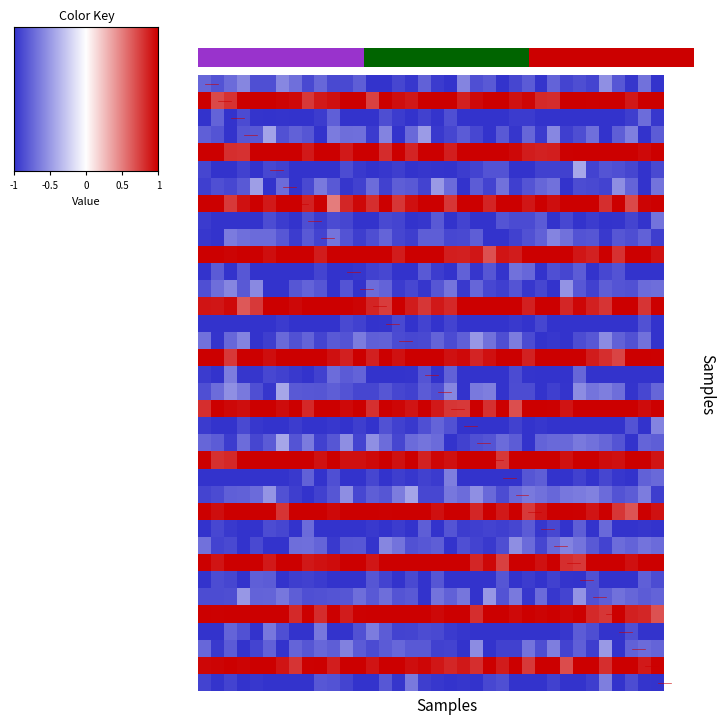

How many distinct data groups are displayed?

36